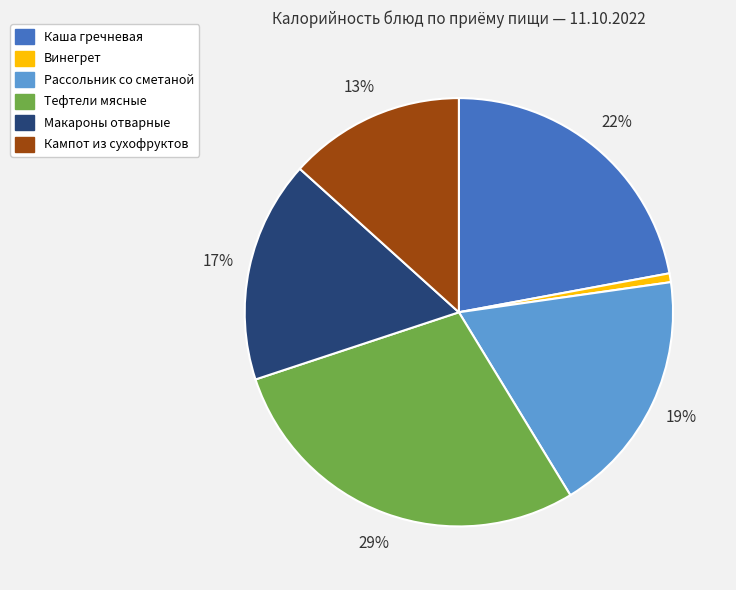

How many slices are in this pie chart?

6